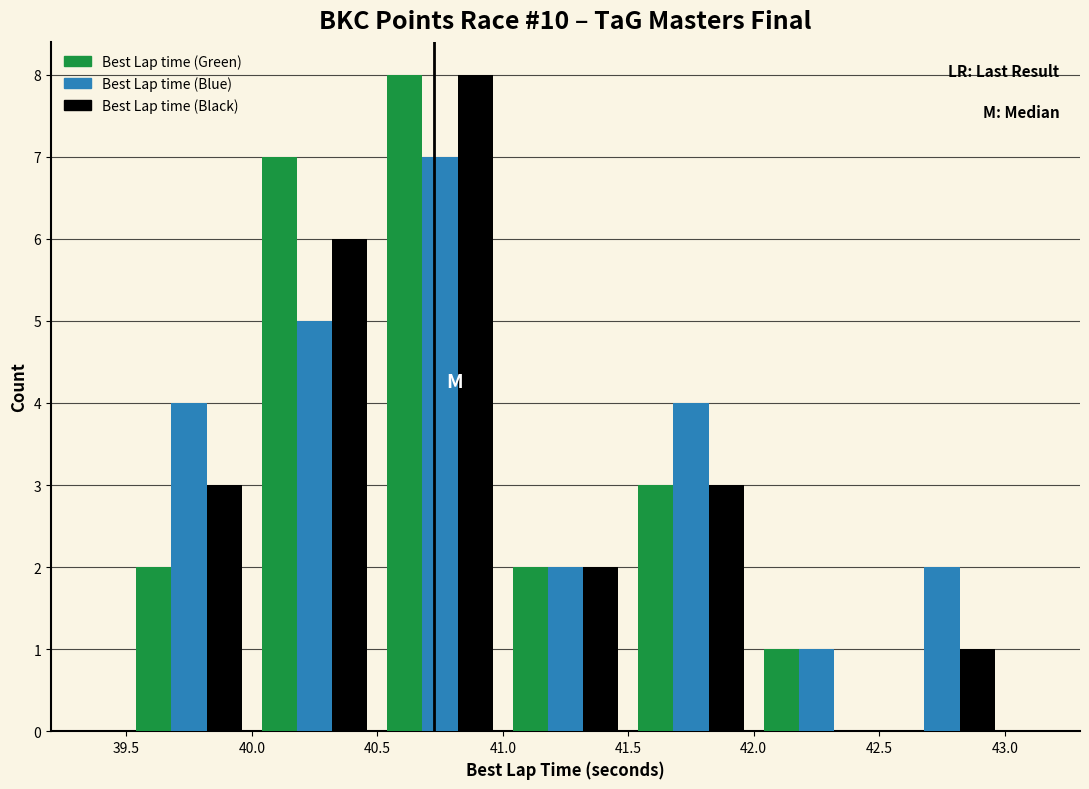

Reading left to right, transcribe this chart: for each range on the x-axis, give the height of each series' bar. The values are not printed on the chart, so give them approximately, as read against the axis.

39.5 to 40.0: Best Lap time (Green)=2	Best Lap time (Blue)=4	Best Lap time (Black)=3
40.0 to 40.5: Best Lap time (Green)=7	Best Lap time (Blue)=5	Best Lap time (Black)=6
40.5 to 41.0: Best Lap time (Green)=8	Best Lap time (Blue)=7	Best Lap time (Black)=8
41.0 to 41.5: Best Lap time (Green)=2	Best Lap time (Blue)=2	Best Lap time (Black)=2
41.5 to 42.0: Best Lap time (Green)=3	Best Lap time (Blue)=4	Best Lap time (Black)=3
42.0 to 42.5: Best Lap time (Green)=1	Best Lap time (Blue)=1	Best Lap time (Black)=0
42.5 to 43.0: Best Lap time (Green)=0	Best Lap time (Blue)=2	Best Lap time (Black)=1